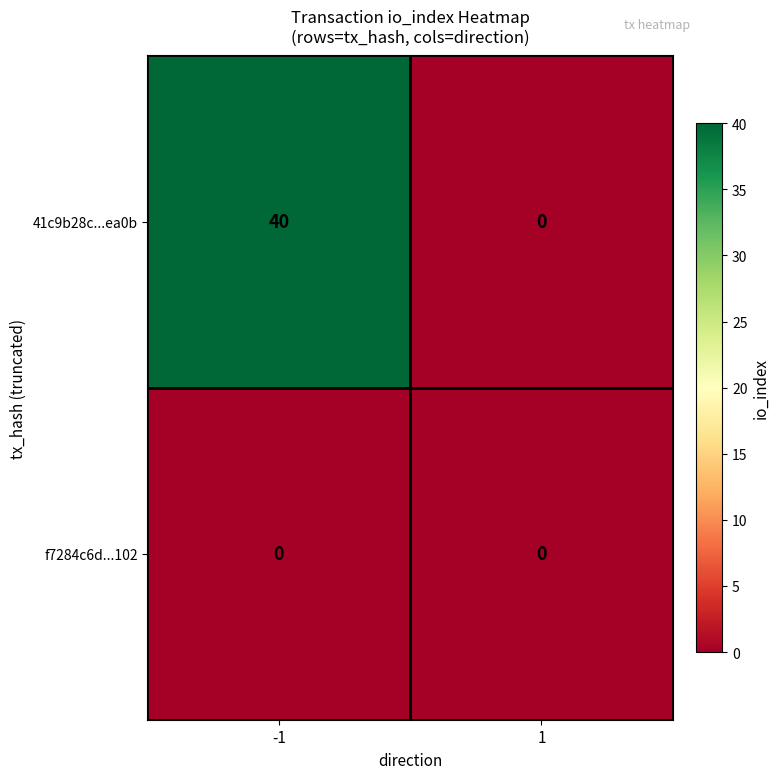

What is the total value across all series at -1?

40